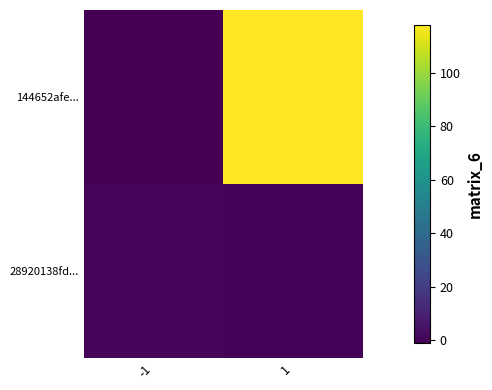

Reading right to left, list all the values displayed in this chart.

144652afe...: 1=118	-1=-1
28920138fd...: 1=0	-1=1